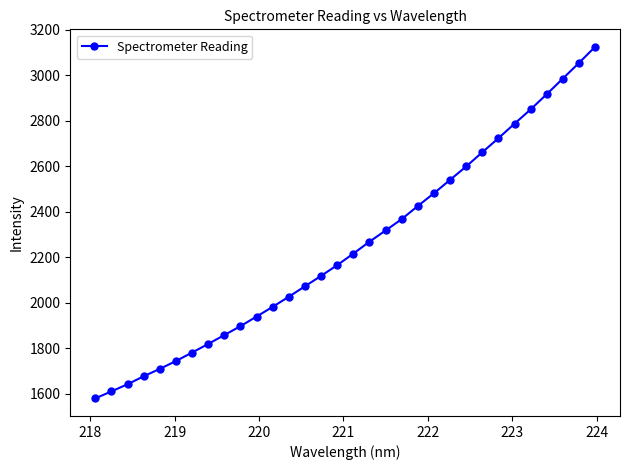

What is the minimum value shown in the chart?

1579.9